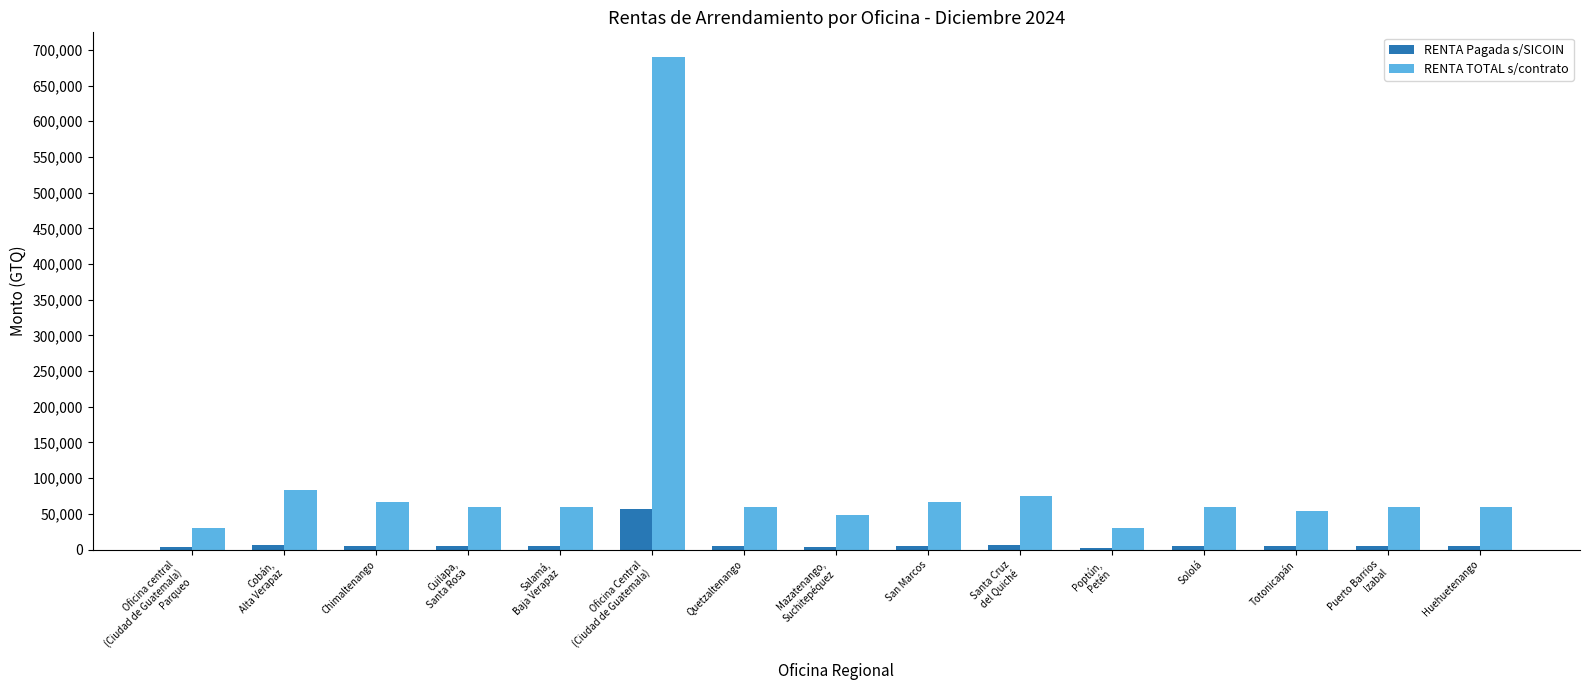

Rank the series at Cuilapa,
Santa Rosa from lowest to highest value.

RENTA Pagada s/SICOIN, RENTA TOTAL s/contrato